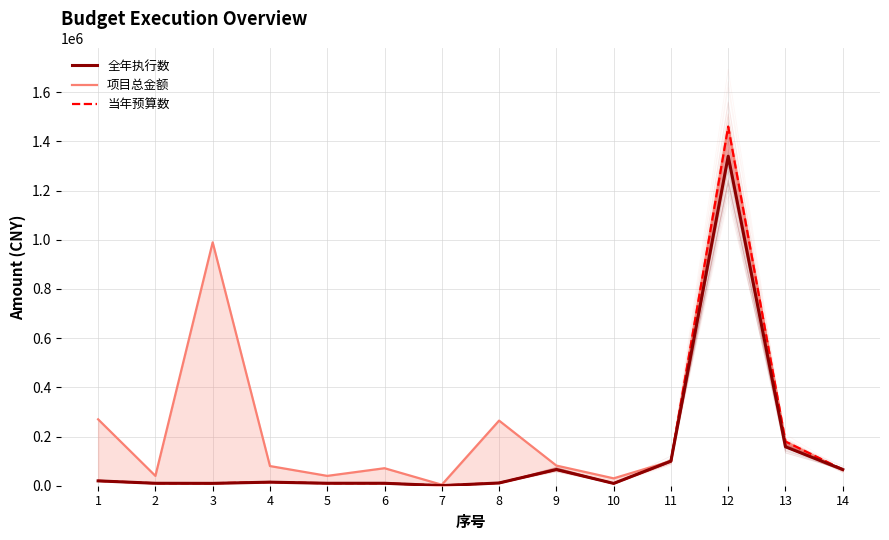

Which series has the largest total across all categories?

项目总金额